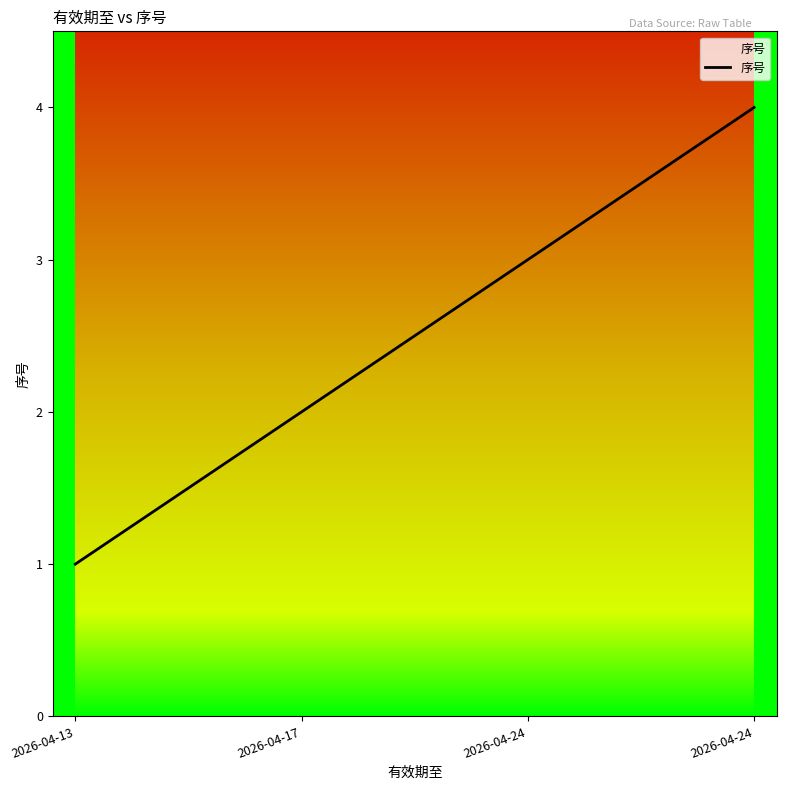

Rank the categories by value from lowest to highest.

2026-04-13, 2026-04-17, 2026-04-24, 2026-04-24